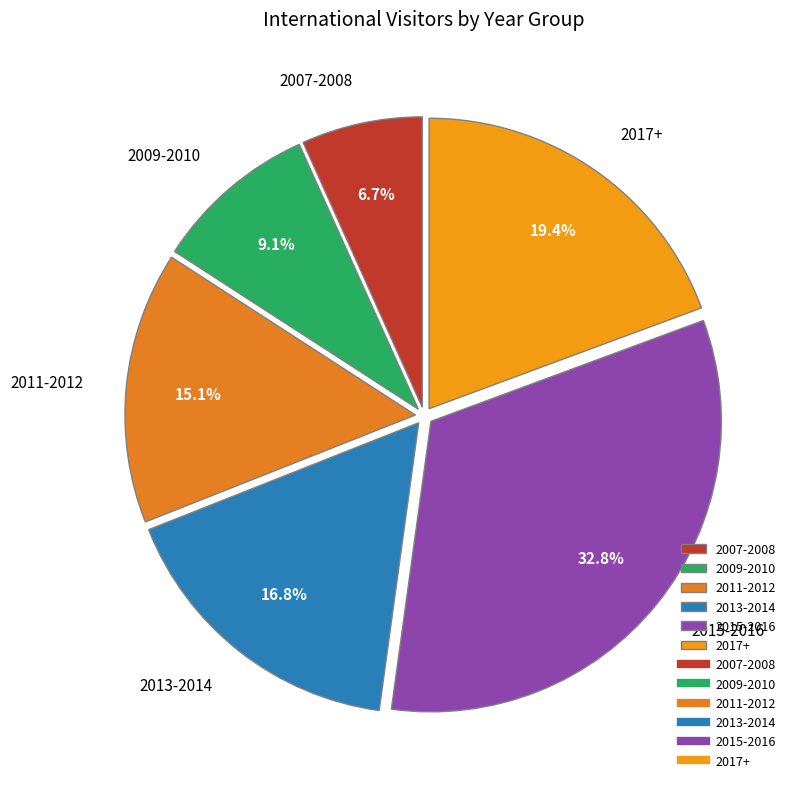

Is the sum of 2013-2014 and 2011-2012 greater than half?

No